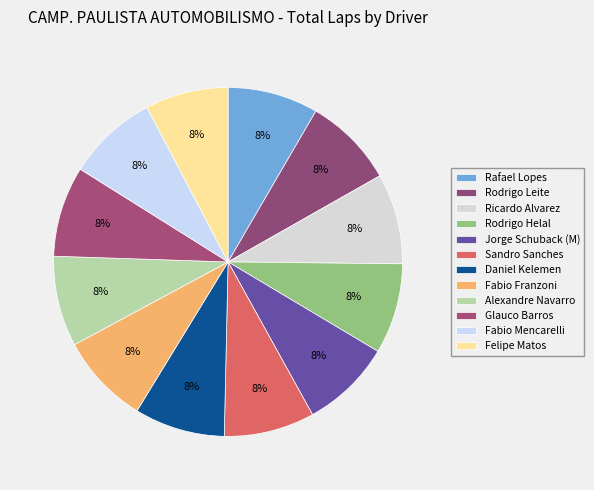

To the nearest percent, what is the average slice percentage?

8%